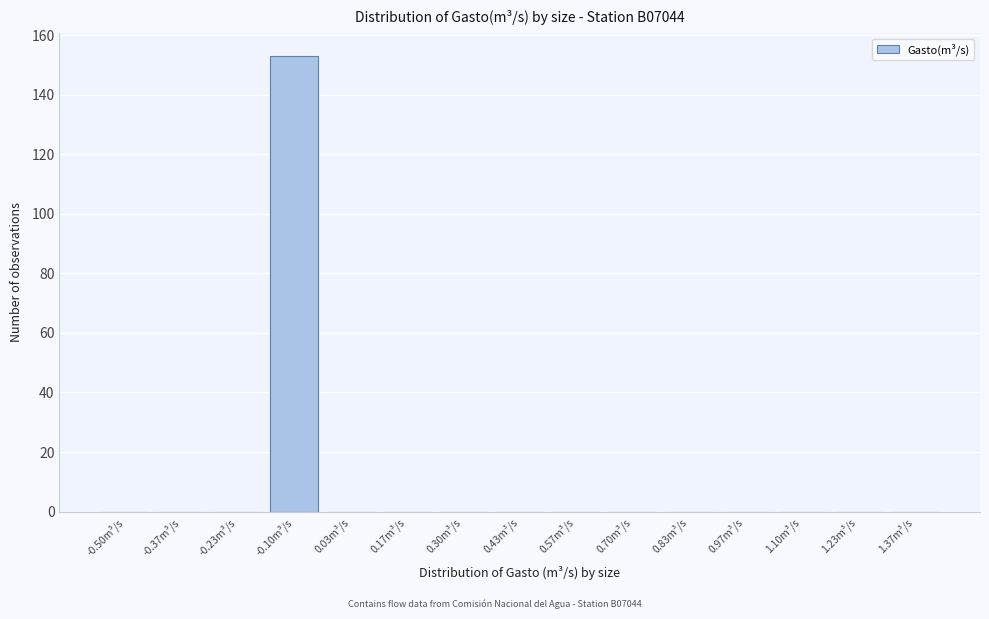

Reading left to right, extract all data points from this chart.

-0.50m³/s=0	-0.37m³/s=0	-0.23m³/s=0	-0.10m³/s=153	0.03m³/s=0	0.17m³/s=0	0.30m³/s=0	0.43m³/s=0	0.57m³/s=0	0.70m³/s=0	0.83m³/s=0	0.97m³/s=0	1.10m³/s=0	1.23m³/s=0	1.37m³/s=0